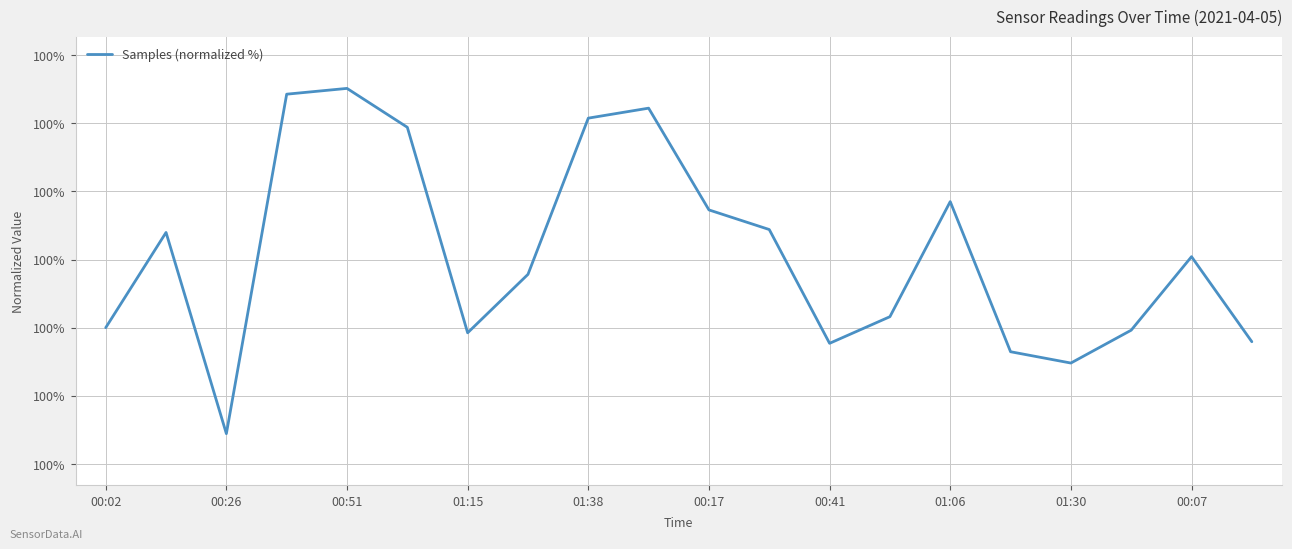

Is this an area chart (filled region under the line)?

No